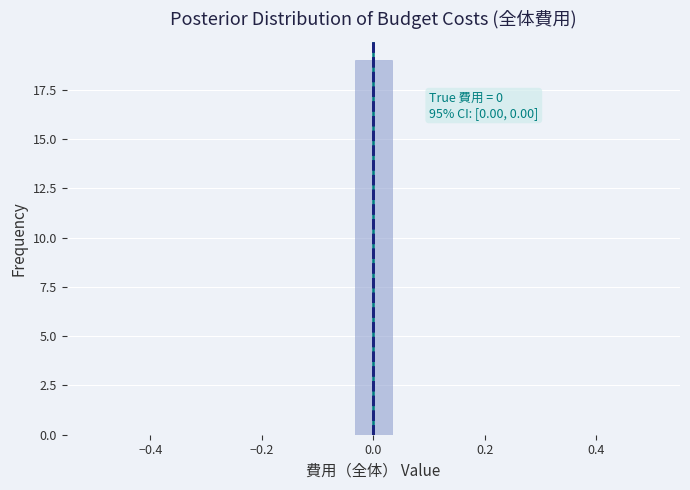

Around what value on the x-axis is the tallest bar? Give the approximate position of its centre, as read against the axis.

0.00